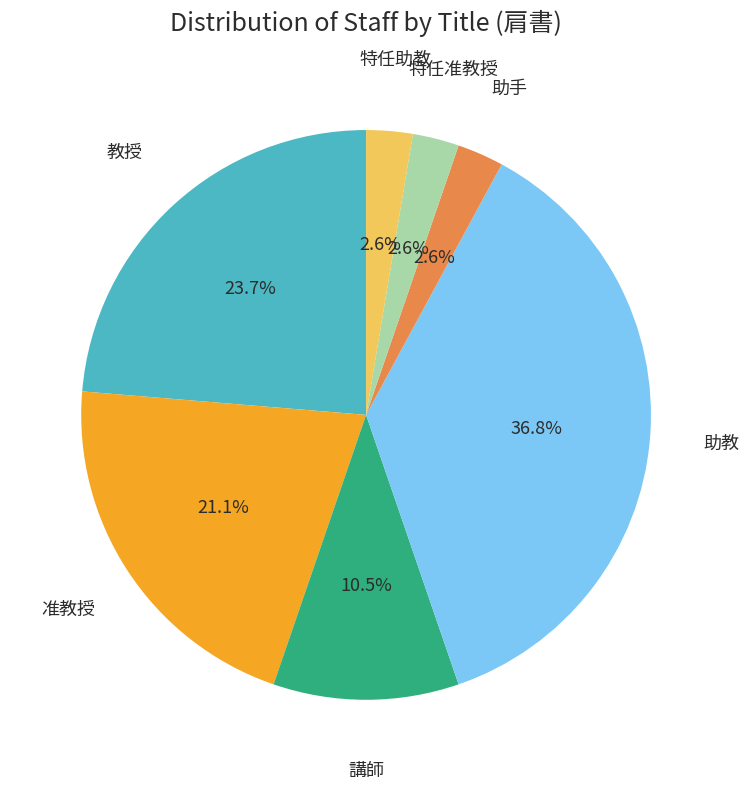

What percentage is NOT represented by 助手?

97.4%